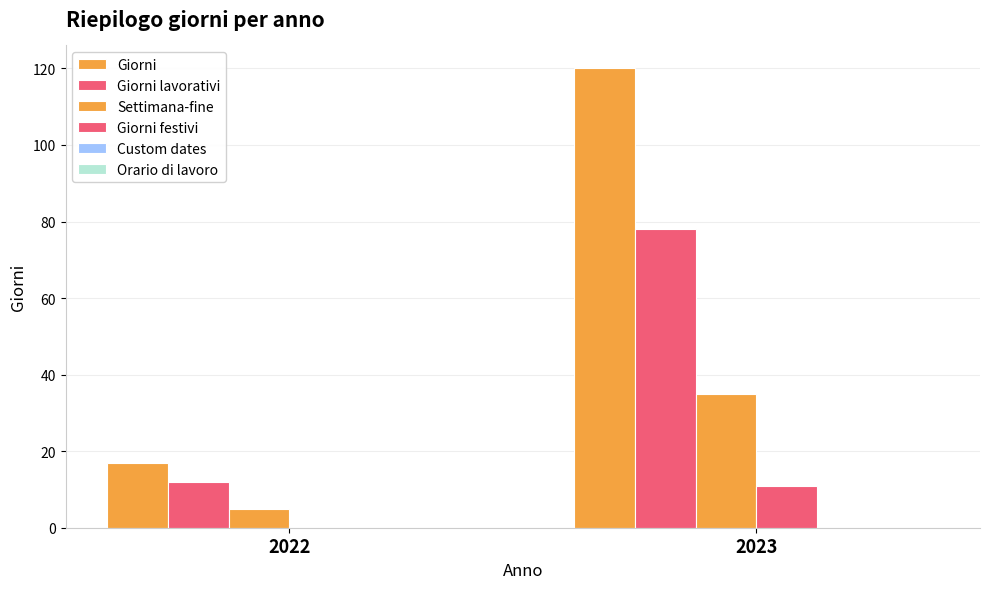

Are the bars grouped side by side (vs. stacked)?

Yes